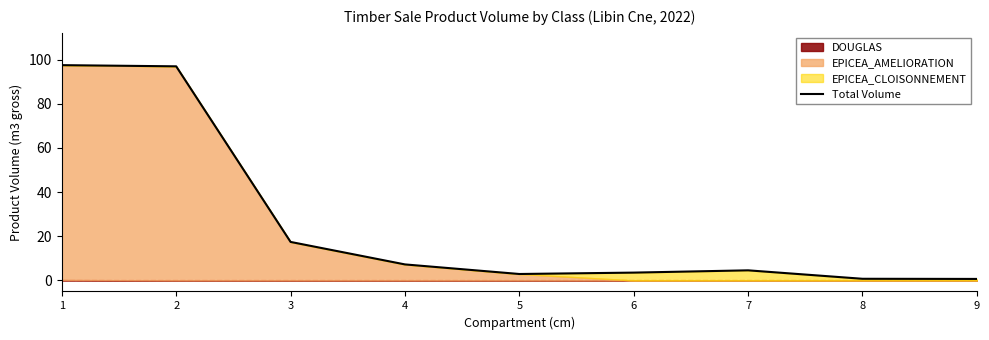

Where does the data first go above 4?

1